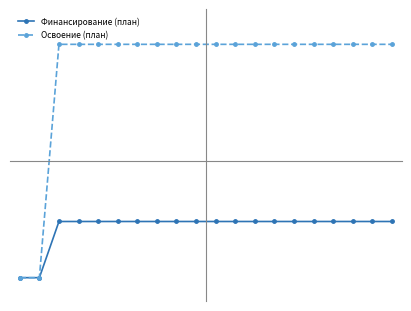

Which series has the widest spread of values?

Освоение (план)